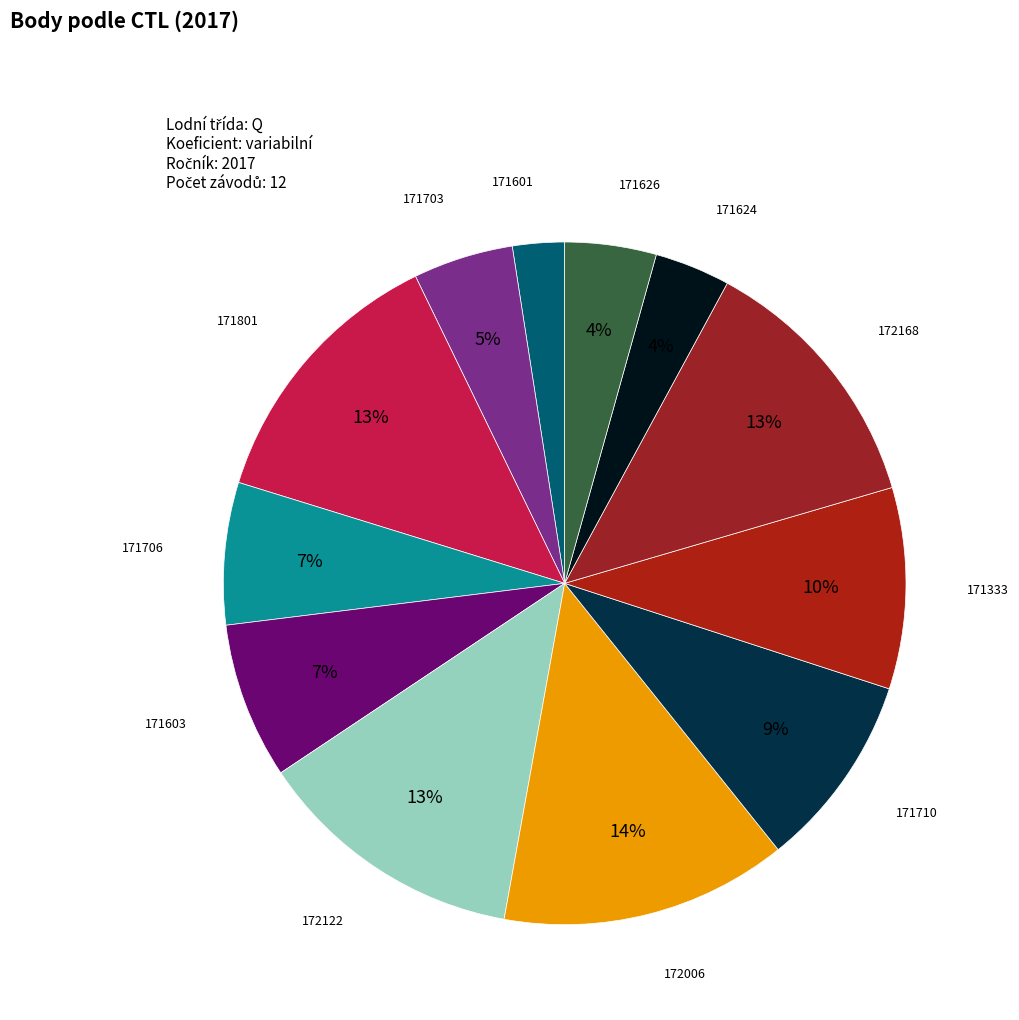

Is the sum of 171706 and 171703 greater than half?

No